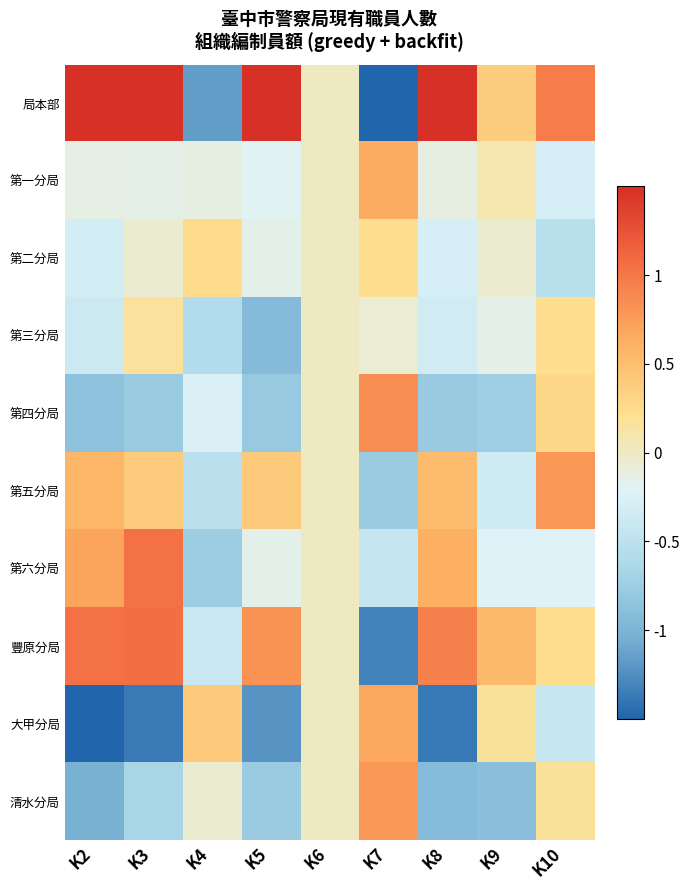

Reading left to right, what are all the values shown in this chart?

局本部: K2=1.5	K3=1.5	K4=-1.1	K5=1.5	K6=0.0	K7=-1.5	K8=1.5	K9=0.4	K10=1.0
第一分局: K2=-0.1	K3=-0.2	K4=-0.1	K5=-0.2	K6=0.0	K7=0.7	K8=-0.1	K9=0.1	K10=-0.3
第二分局: K2=-0.3	K3=-0.1	K4=0.3	K5=-0.2	K6=0.0	K7=0.2	K8=-0.3	K9=-0.1	K10=-0.5
第三分局: K2=-0.4	K3=0.2	K4=-0.6	K5=-0.9	K6=0.0	K7=-0.1	K8=-0.3	K9=-0.2	K10=0.2
第四分局: K2=-0.9	K3=-0.8	K4=-0.3	K5=-0.8	K6=0.0	K7=0.9	K8=-0.8	K9=-0.7	K10=0.3
第五分局: K2=0.6	K3=0.4	K4=-0.5	K5=0.4	K6=0.0	K7=-0.8	K8=0.5	K9=-0.4	K10=0.8
第六分局: K2=0.7	K3=1.0	K4=-0.8	K5=-0.2	K6=0.0	K7=-0.4	K8=0.6	K9=-0.2	K10=-0.2
豐原分局: K2=1.0	K3=1.1	K4=-0.4	K5=0.8	K6=0.0	K7=-1.3	K8=0.9	K9=0.5	K10=0.2
大甲分局: K2=-1.5	K3=-1.4	K4=0.4	K5=-1.2	K6=0.0	K7=0.7	K8=-1.4	K9=0.2	K10=-0.4
清水分局: K2=-1.0	K3=-0.7	K4=-0.1	K5=-0.8	K6=0.0	K7=0.8	K8=-0.9	K9=-0.9	K10=0.2